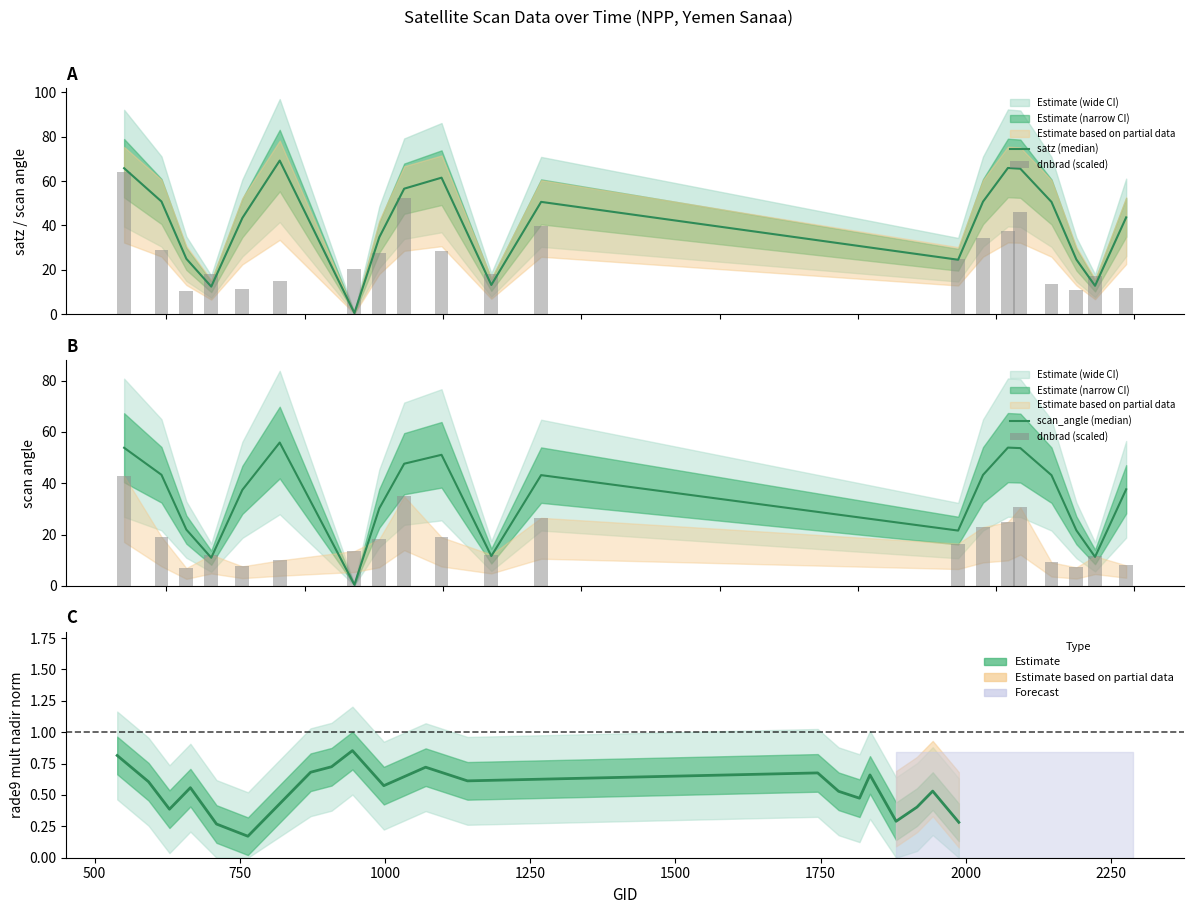

What is the value of the dnbrad (scaled) bar at the 4th from the left?

12.2